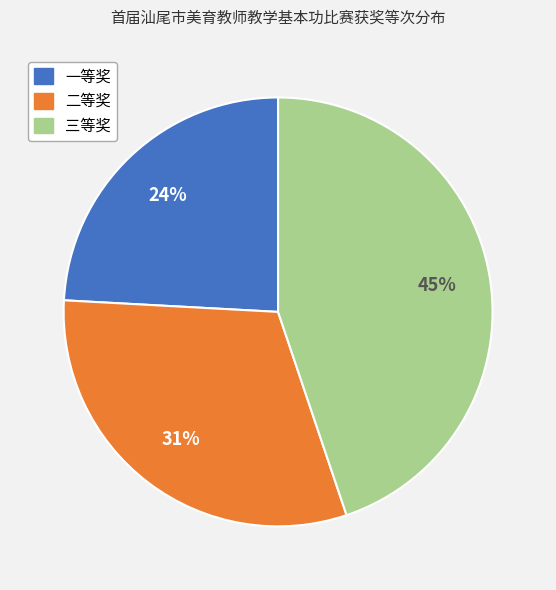

To the nearest percent, what percentage of the pie is 三等奖?

45%